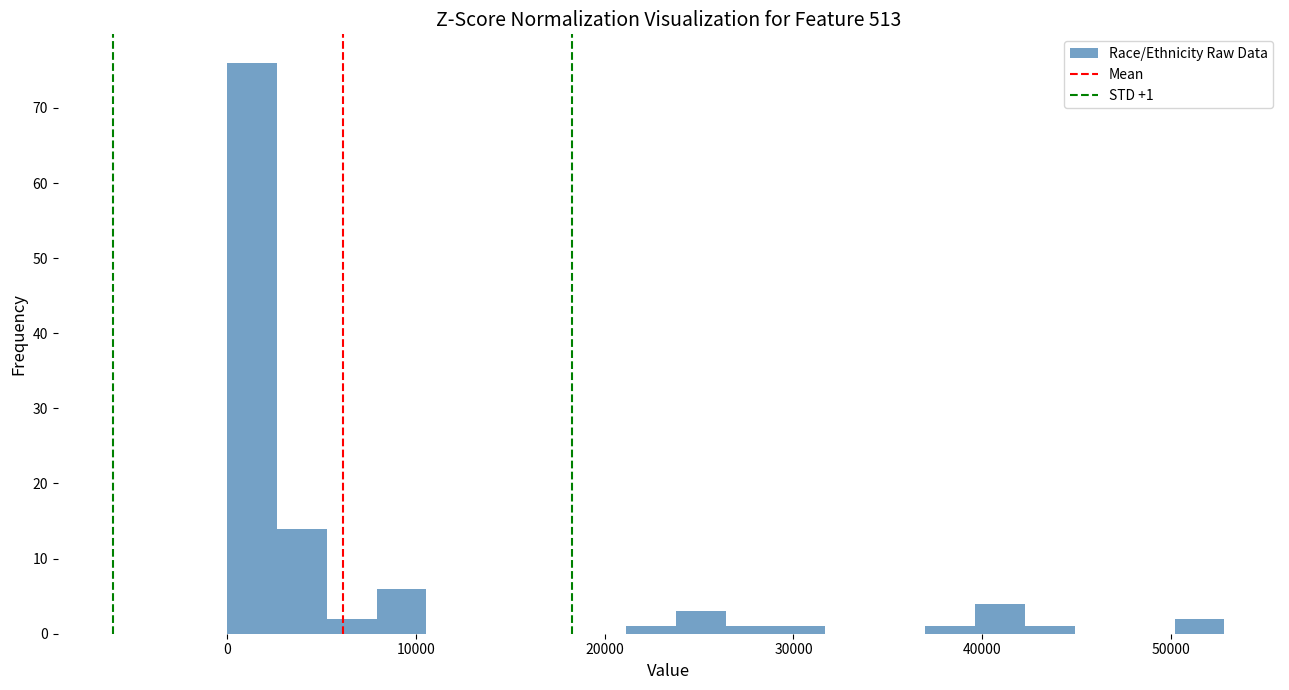

Around what value on the x-axis is the tallest bar? Give the approximate position of its centre, as read against the axis.

1000